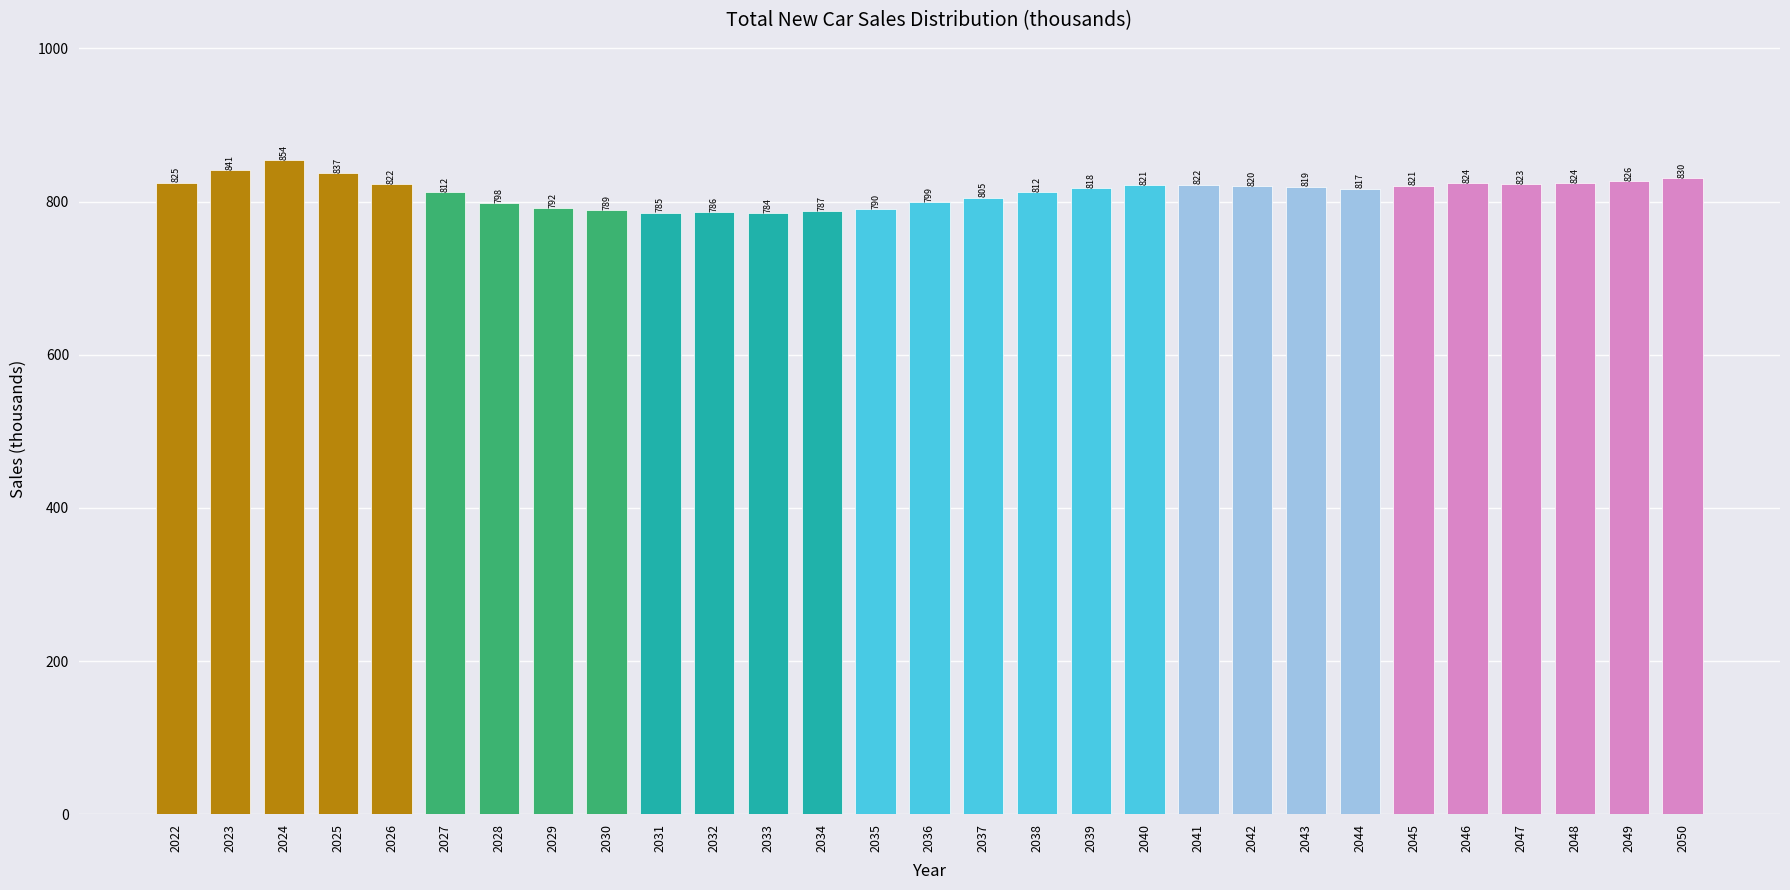

Is it true that the value at 2024 is 853.8?

True